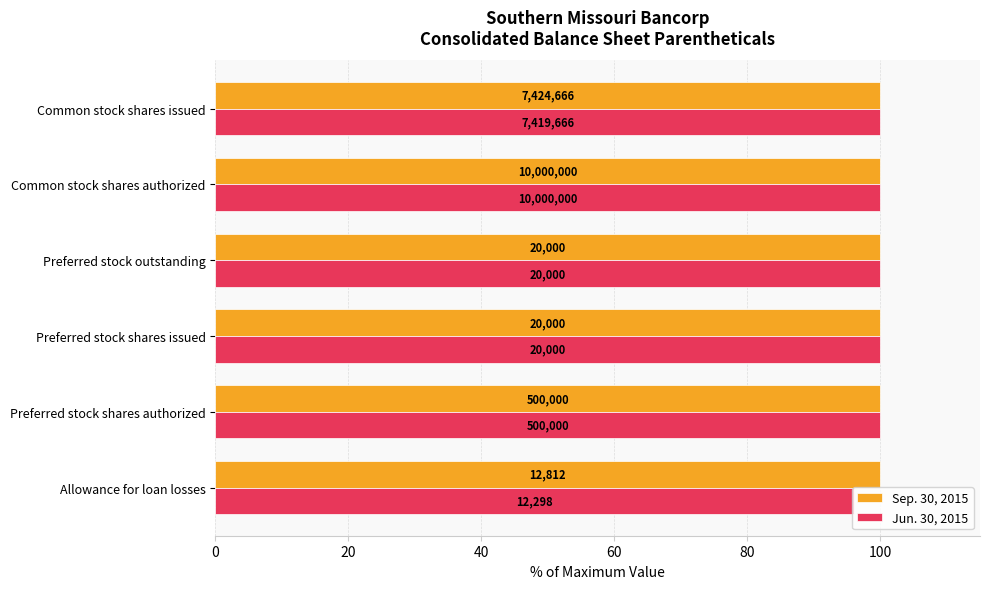

What are all the series names shown in the legend?

Sep. 30, 2015, Jun. 30, 2015